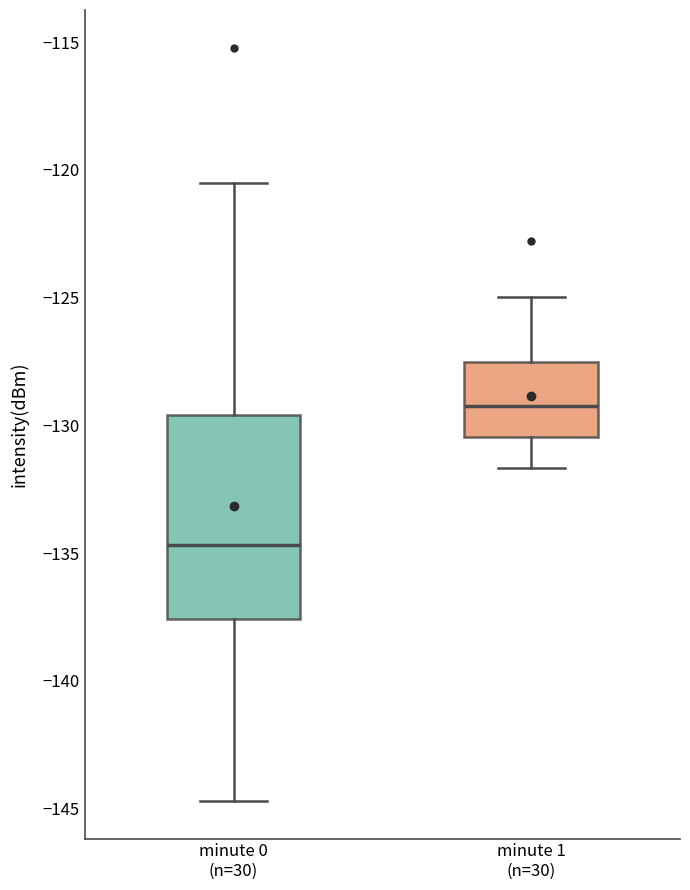

Comparing the boxes themselves (not the whiskers), which one is the tallest?

minute 0 (n=30)